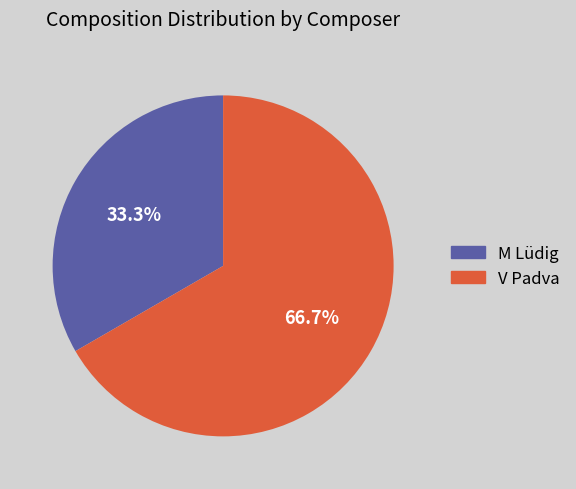

Does V Padva account for over 50% of the chart?

Yes